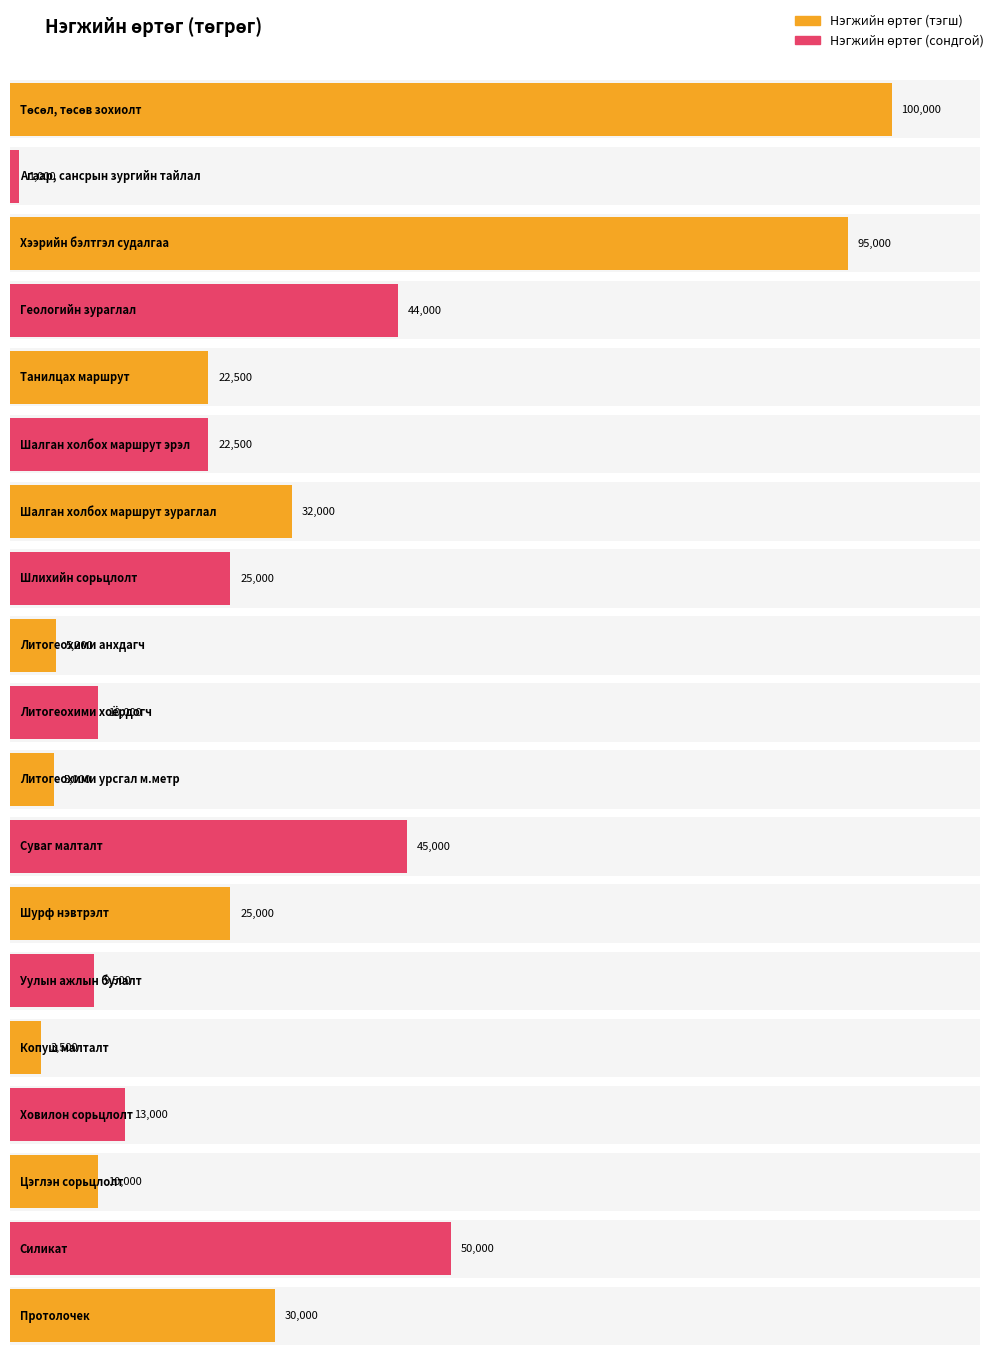

Reading left to right, list all the values displayed in this chart.

Төсөл, төсөв зохиолт=100000	Агаар, сансрын зургийн тайлал=1000	Хээрийн бэлтгэл судалгаа=95000	Геологийн зураглал=44000	Танилцах маршрут=22500	Шалган холбох маршрут эрэл=22500	Шалган холбох маршрут зураглал=32000	Шлихийн сорьцлолт=25000	Литогеохими анхдагч=5200	Литогеохими хоёрдогч=10000	Литогеохими урсгал м.метр=5000	Суваг малталт=45000	Шурф нэвтрэлт=25000	Уулын ажлын булалт=9500	Копуш малталт=3500	Ховилон сорьцлолт=13000	Цэглэн сорьцлолт=10000	Силикат=50000	Протолочек=30000